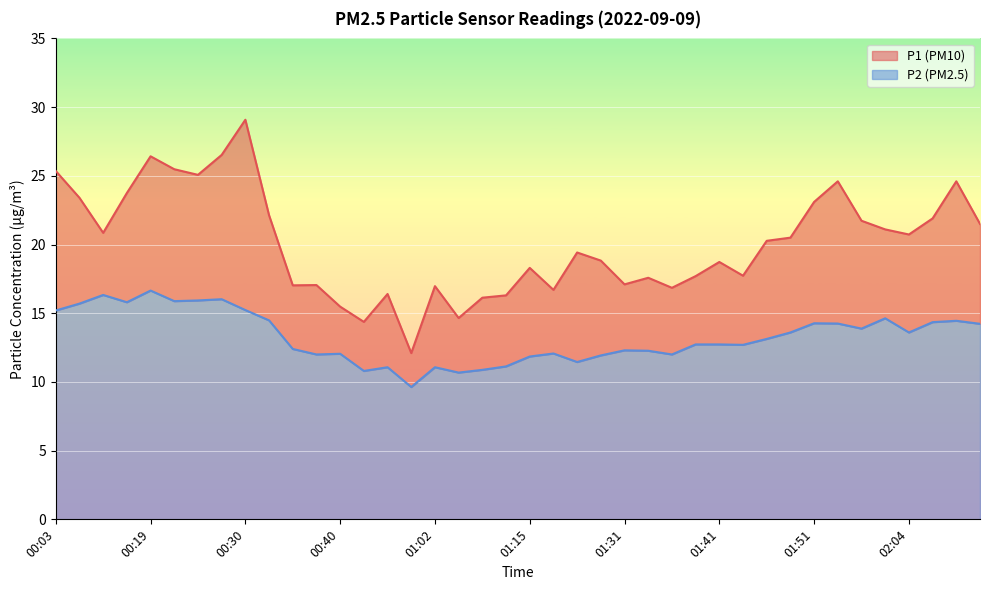

At which category is the sum across all series the highest?

00:30